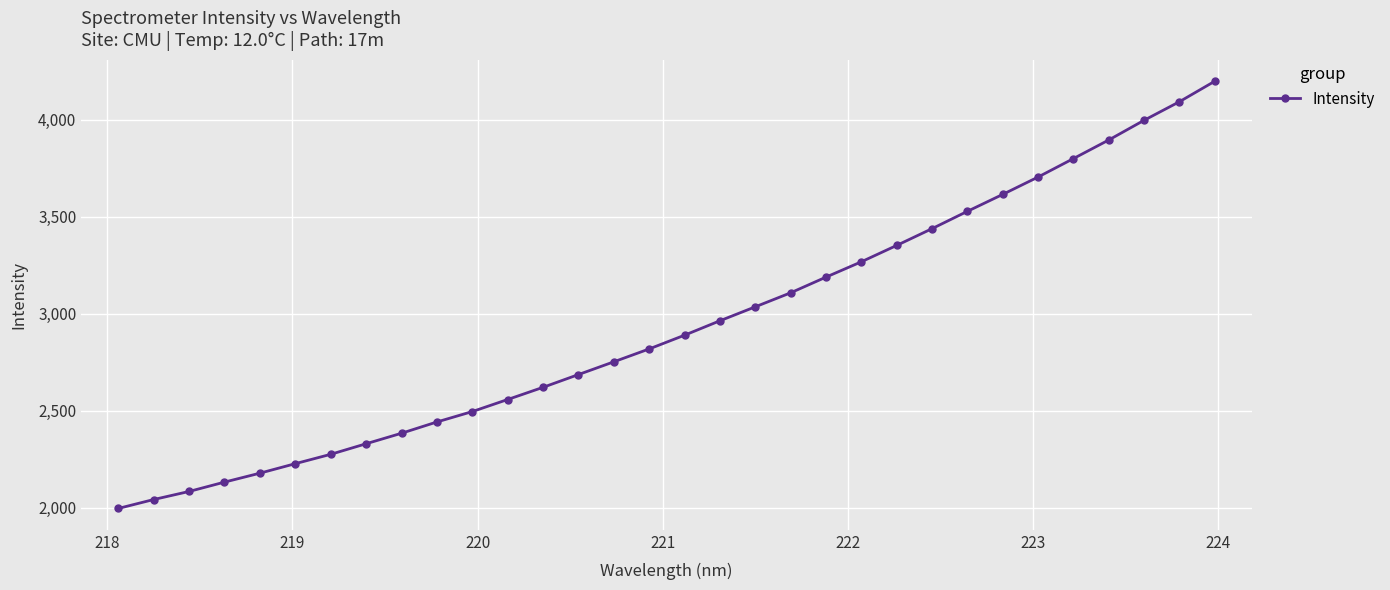

What is the difference between the second highest and minimum values?

2097.8